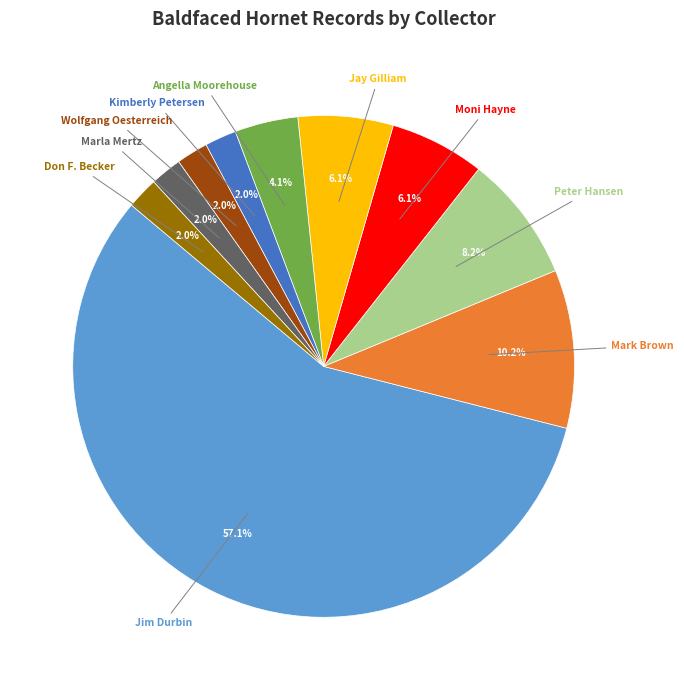

Is there a majority slice in this chart?

Yes